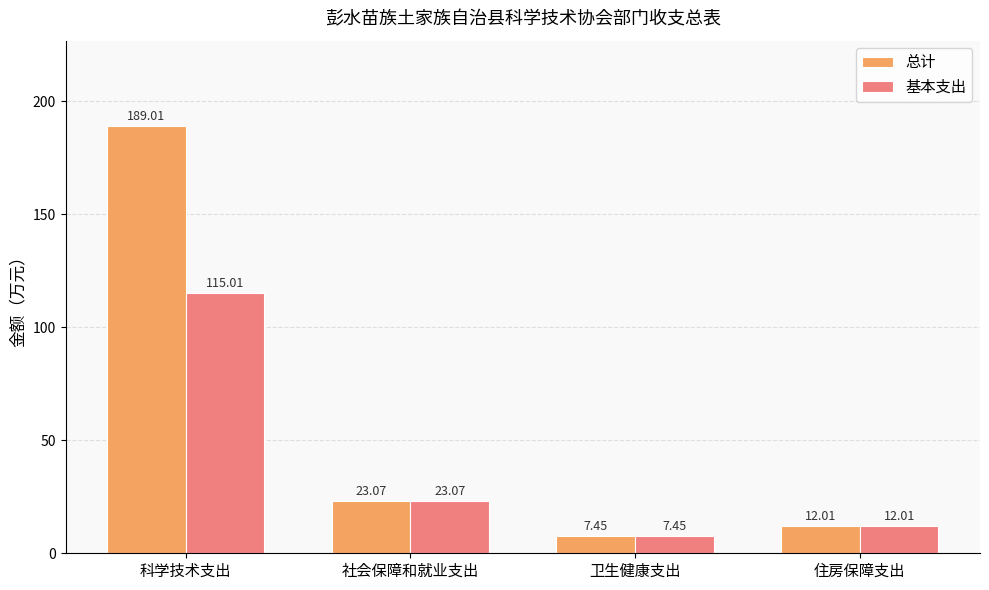

Which category has the lowest value in the 总计 series?

卫生健康支出